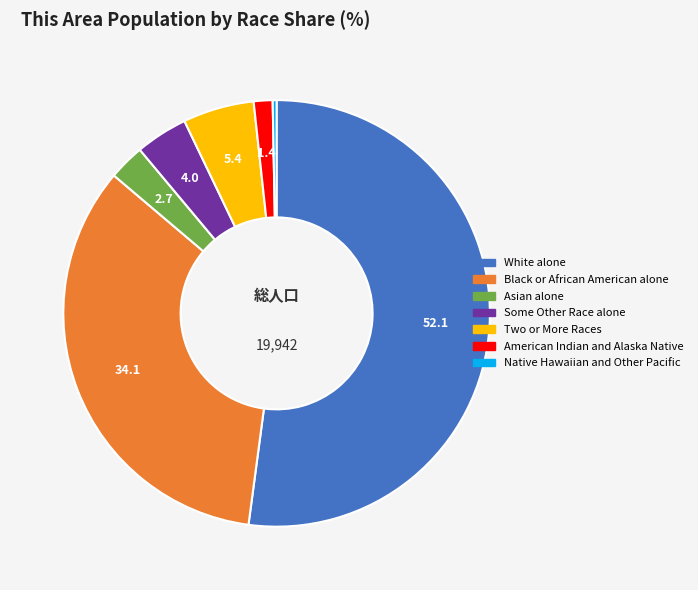

How many slices are in this pie chart?

7